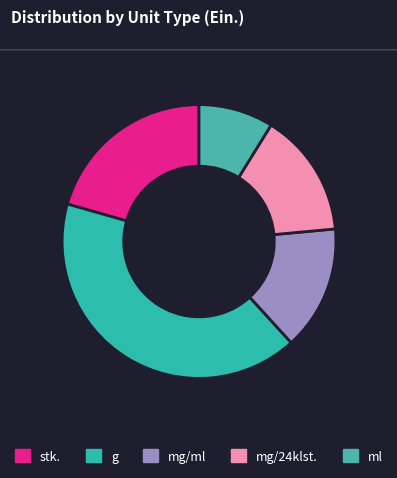

Which category has the smallest portion of the pie?

ml